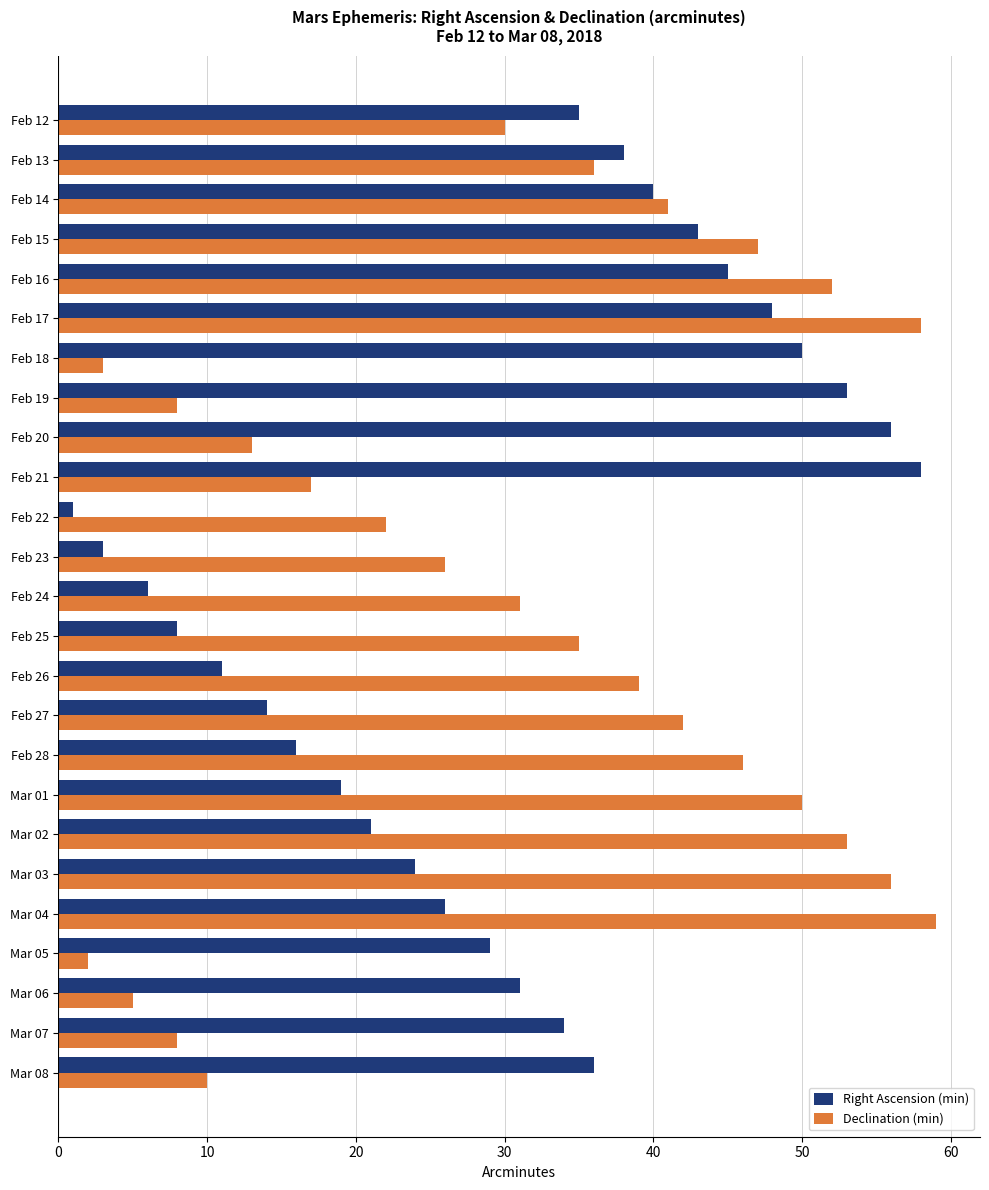

Count the number of data series in this chart.

2